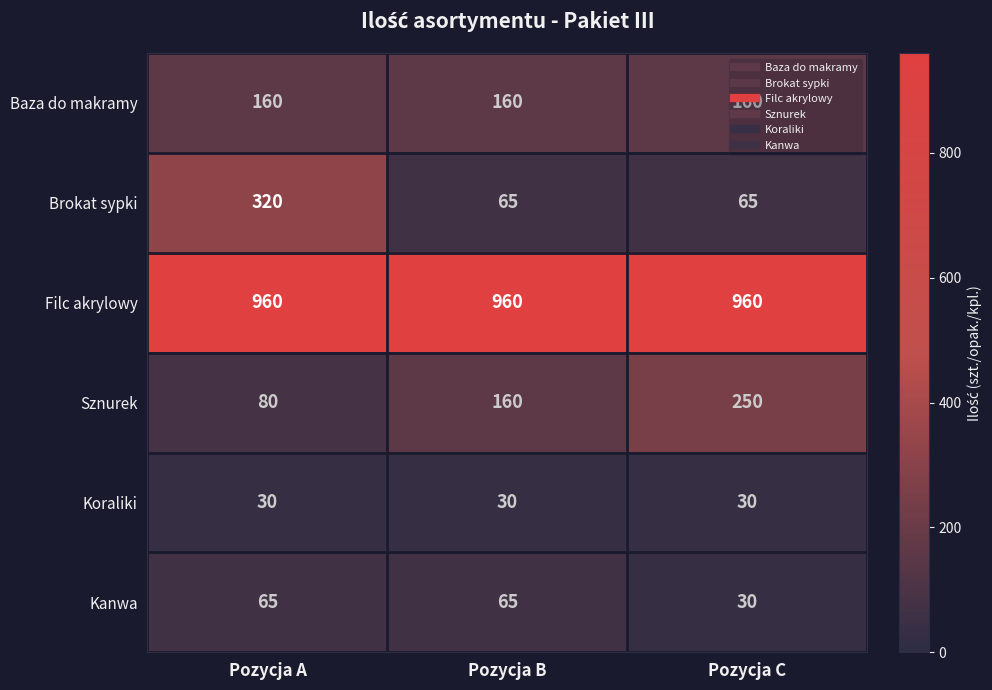

Is it true that Filc akrylowy equals 960 at Pozycja B?

True